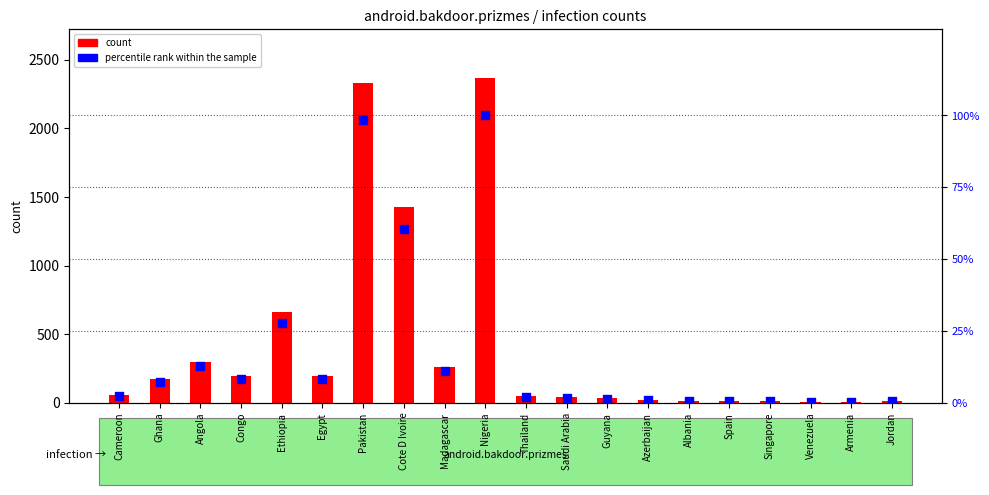

At which category is the sum across all series the highest?

Nigeria